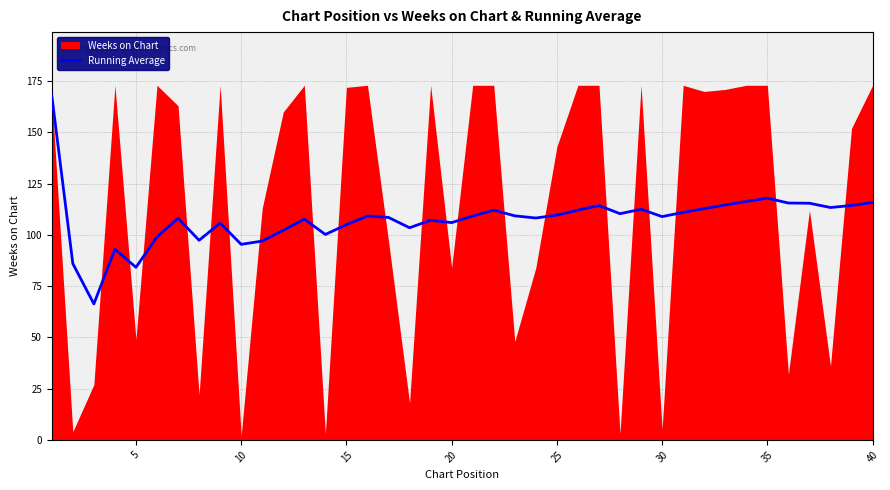

True or false: Running Average has a value of 108.9 at 30.

True